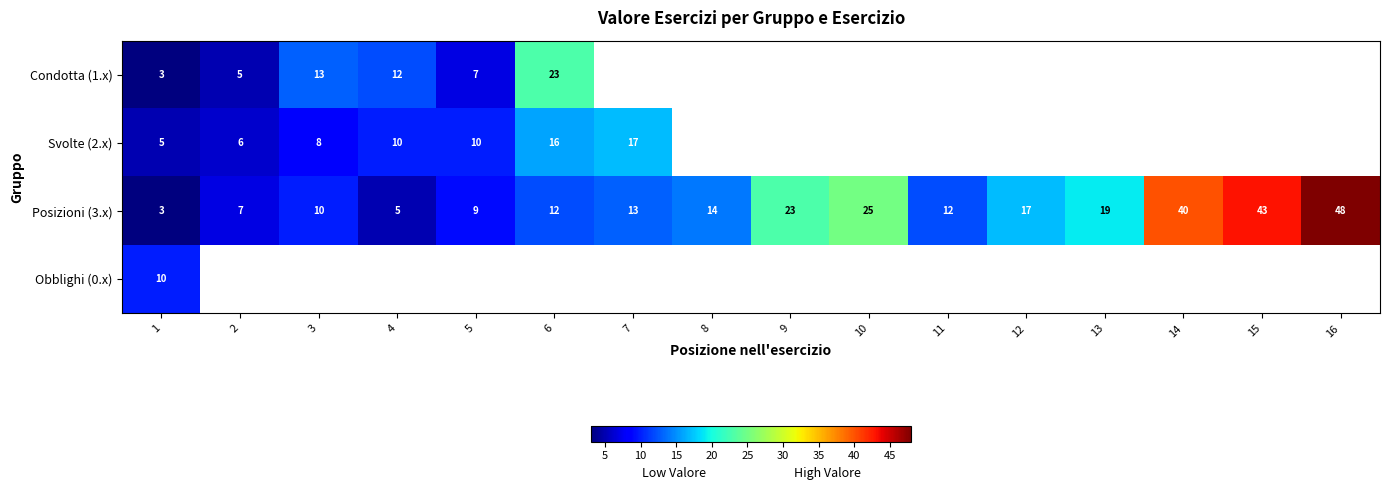

What is the average value of the Posizioni (3.x) series?

19